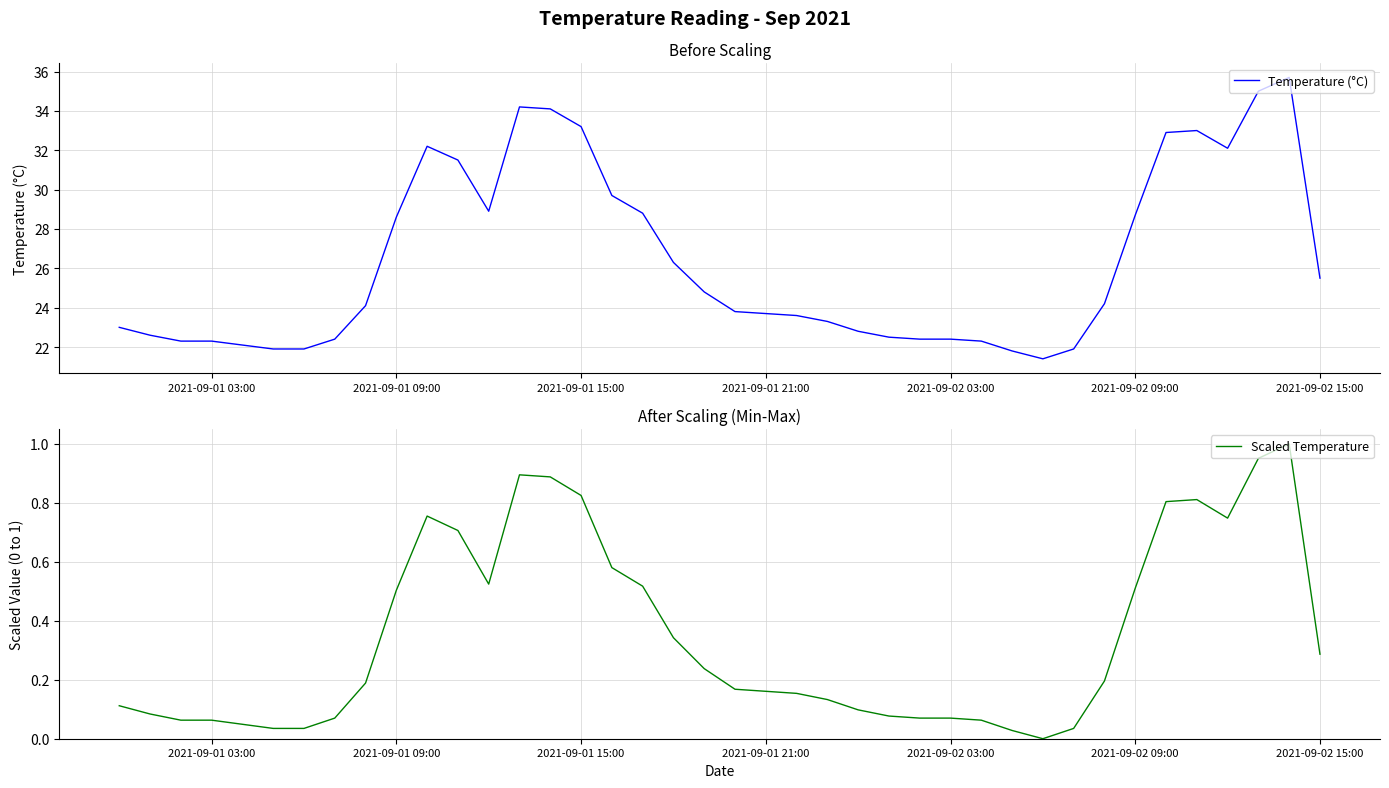

What is the lowest value of the Temperature (°C) series?

21.4